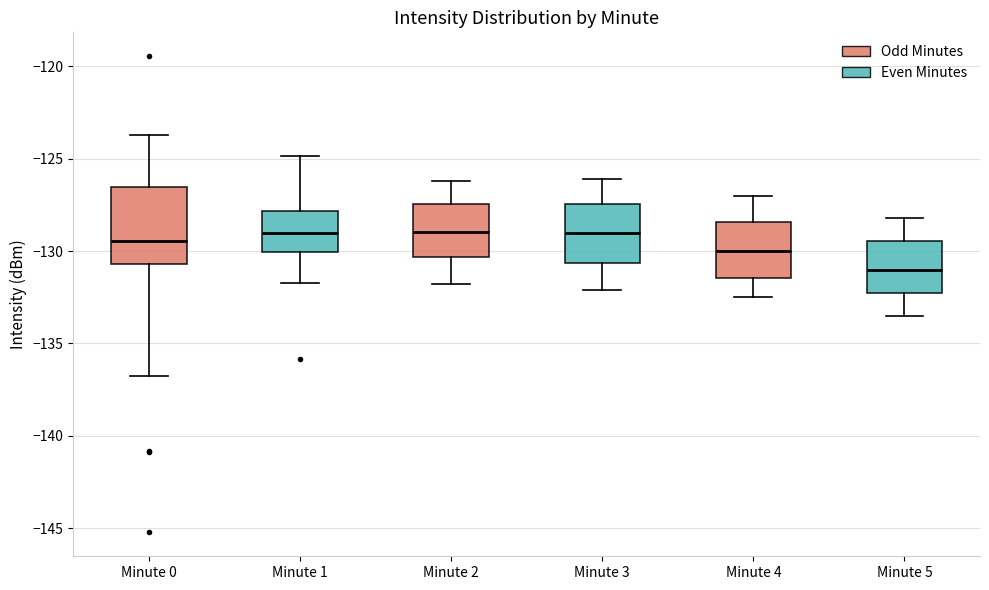

Where is the lower edge of the box for Minute 5 on the y-axis? The values are not printed on the chart, so give them approximately, as read against the axis.

-132.5